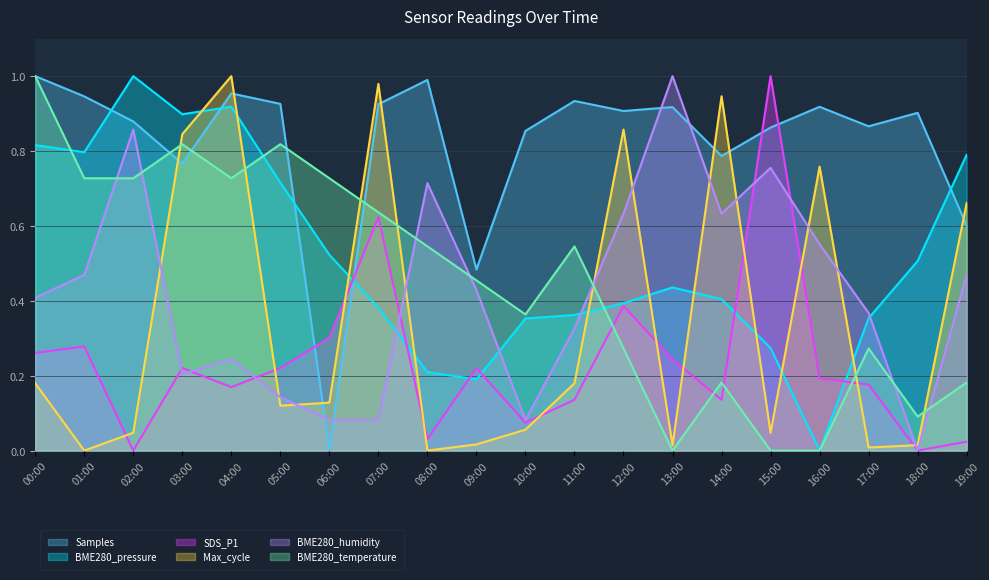

What is the average value of the Max_cycle series?

0.3